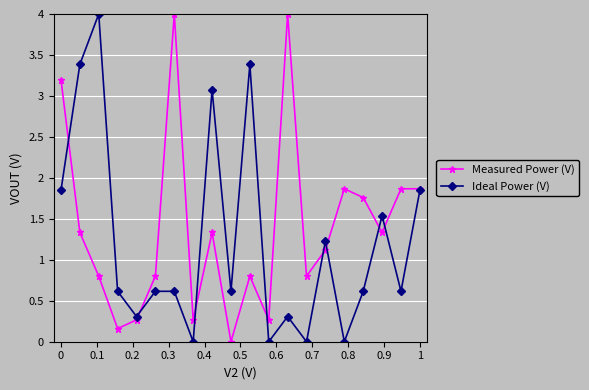

How many interior local valleys does the Measured Power (V) series have?

6